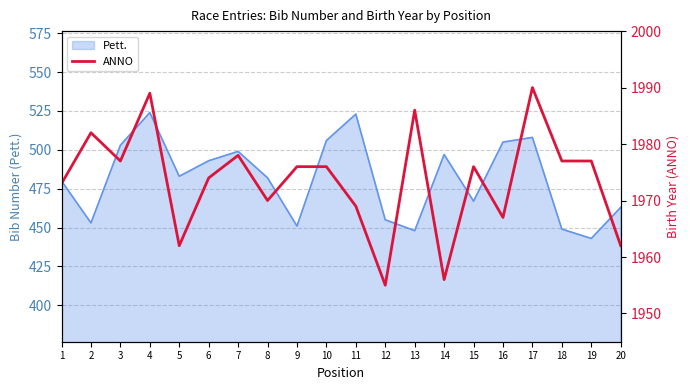

What is the maximum value shown in the chart?

1990